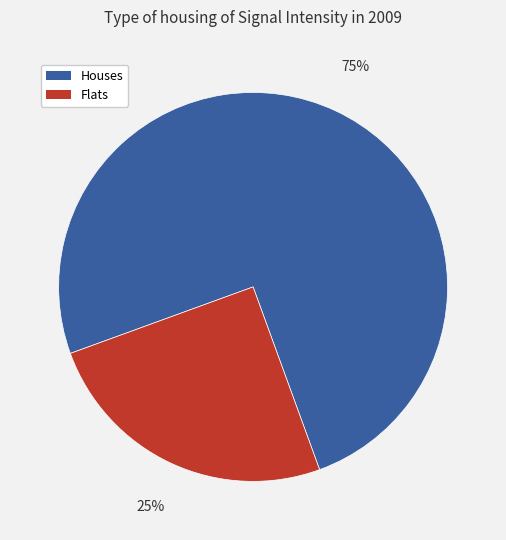

How many segments does this pie chart have?

2